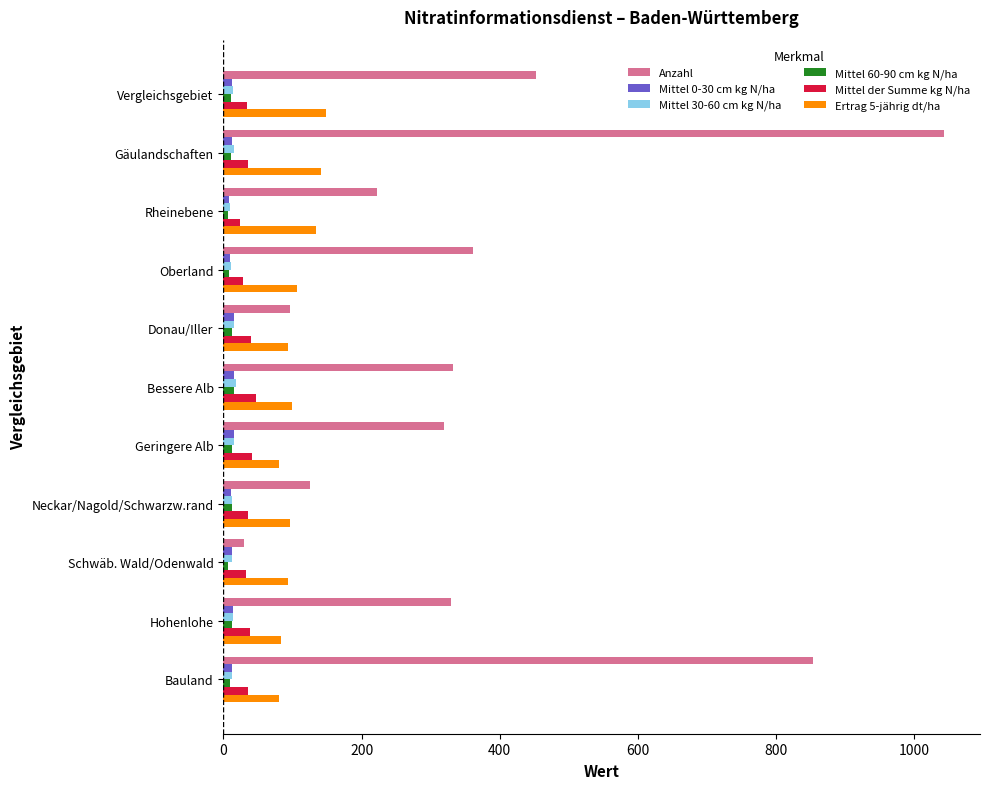

Which label corresponds to the largest value in the chart?

Gäulandschaften